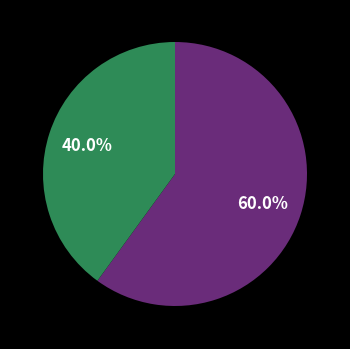

Is there a majority slice in this chart?

Yes